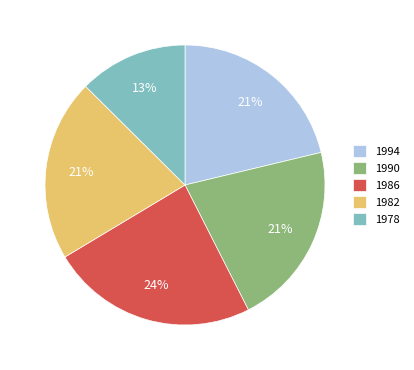

Which category has the biggest portion of the pie?

1986